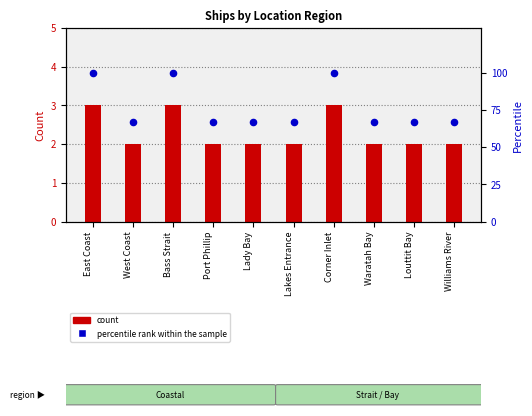

Which series has the largest Y range (max minus min)?

percentile rank within the sample